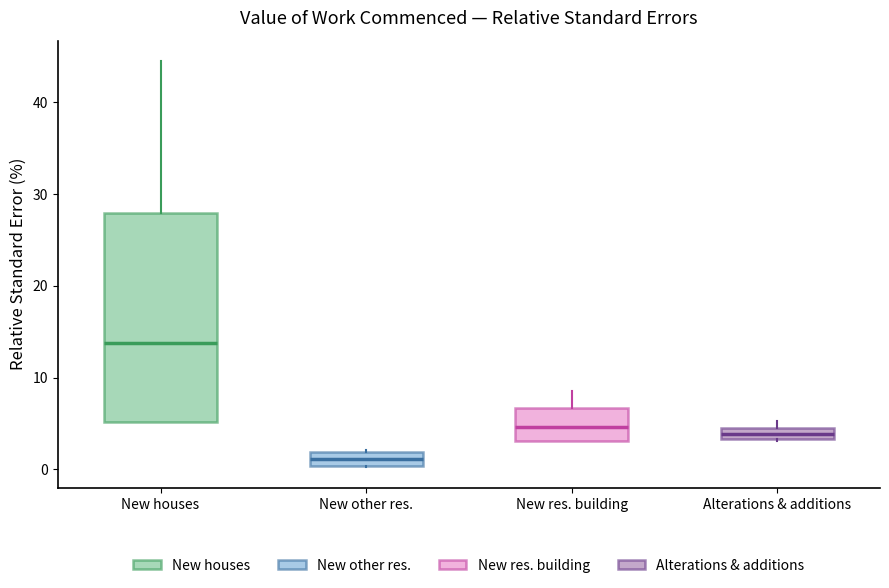

Where is the upper edge of the box for Alterations & additions on the y-axis? The values are not printed on the chart, so give them approximately, as read against the axis.

4